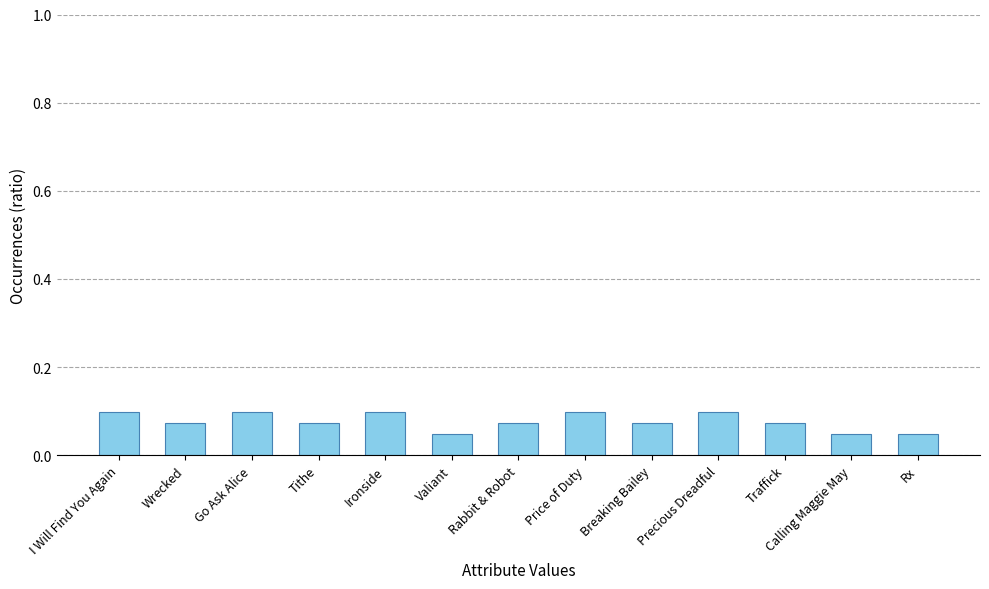

What is the label of the 8th bar from the left?

Price of Duty